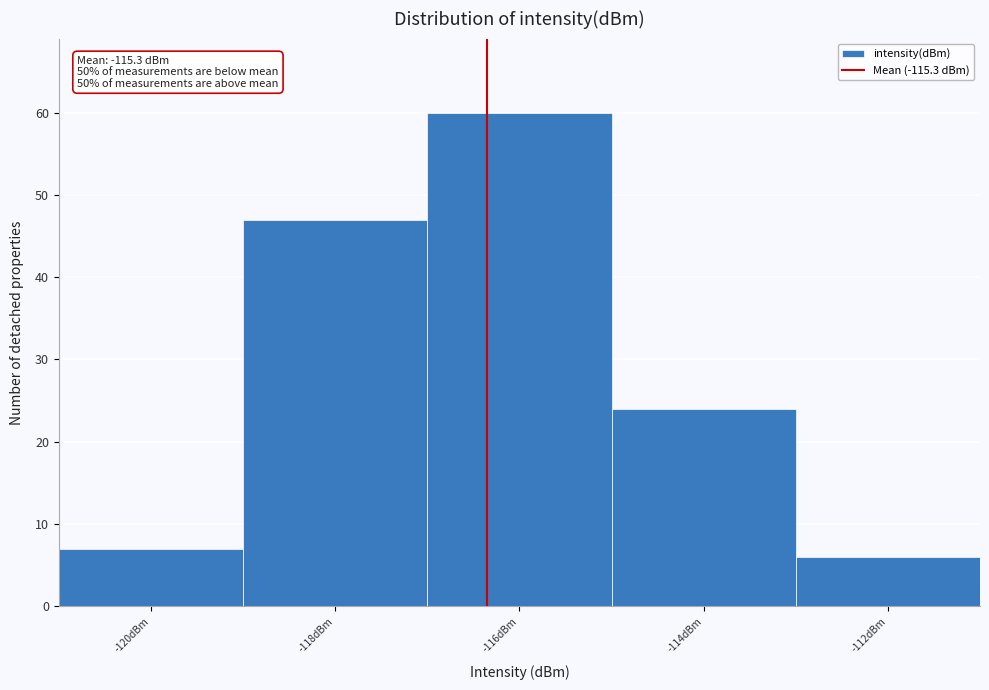

Reading right to left, extract all data points from this chart.

-112dBm=6	-114dBm=24	-116dBm=60	-118dBm=47	-120dBm=7